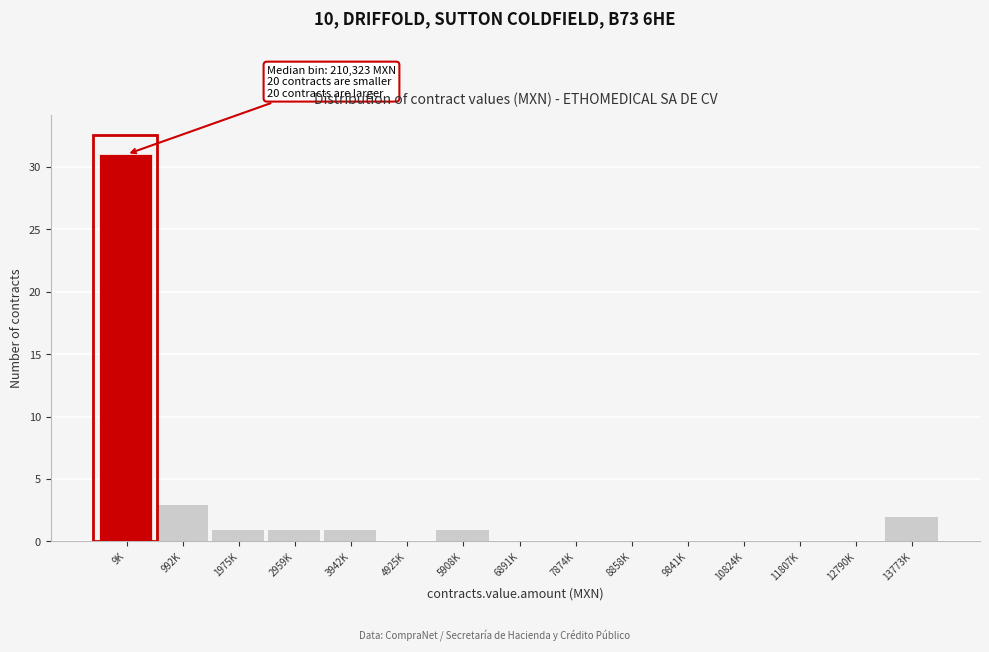

Reading left to right, extract all data points from this chart.

9K=31	992K=3	1975K=1	2959K=1	3942K=1	4925K=0	5908K=1	6891K=0	7874K=0	8858K=0	9841K=0	10824K=0	11807K=0	12790K=0	13773K=2